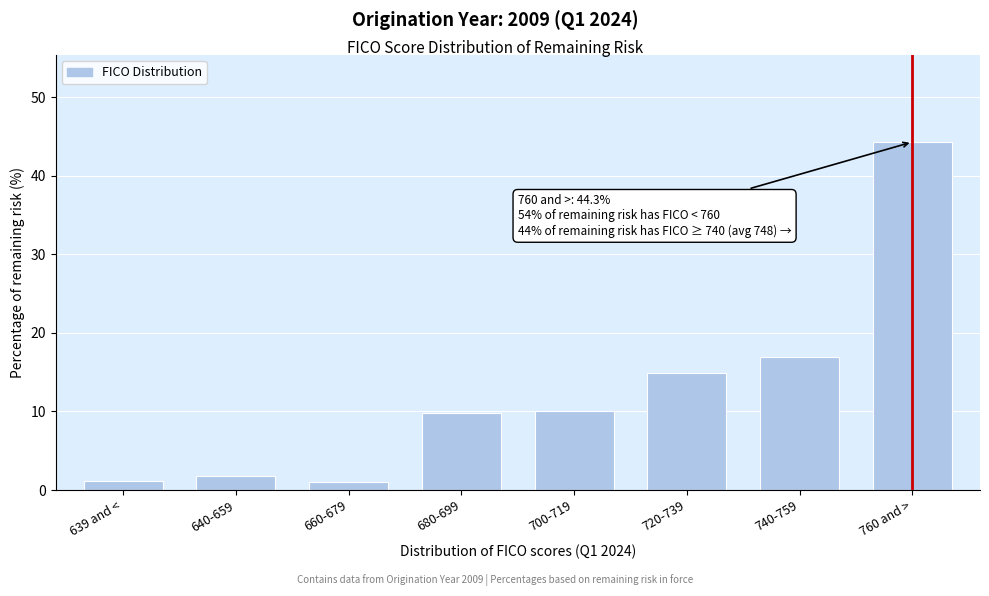

The chart shows a value of 30.2 at 760 and >. True or false?

False